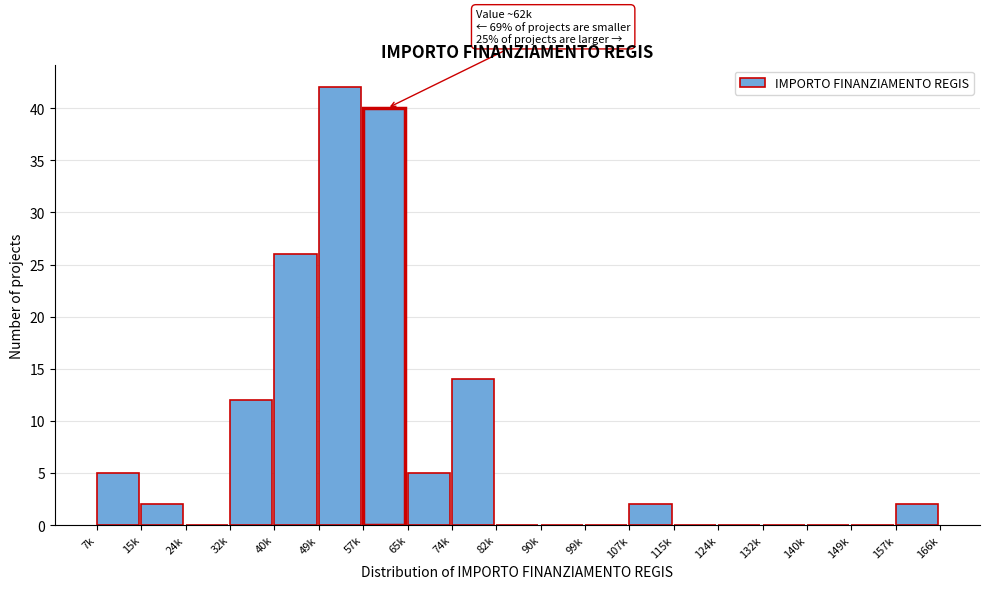

Reading left to right, list all the values displayed in this chart.

7k=5	15k=2	24k=0	32k=12	40k=26	49k=42	57k=40	65k=5	74k=14	82k=0	90k=0	99k=0	107k=2	115k=0	124k=0	132k=0	140k=0	149k=0	157k=2